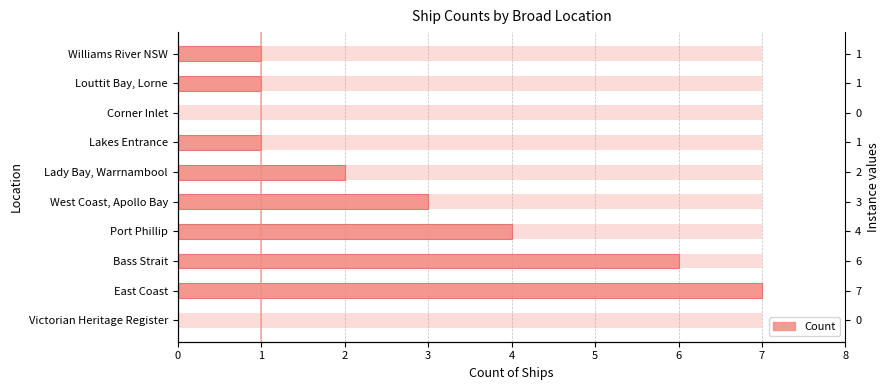

How many values are below 2?

5